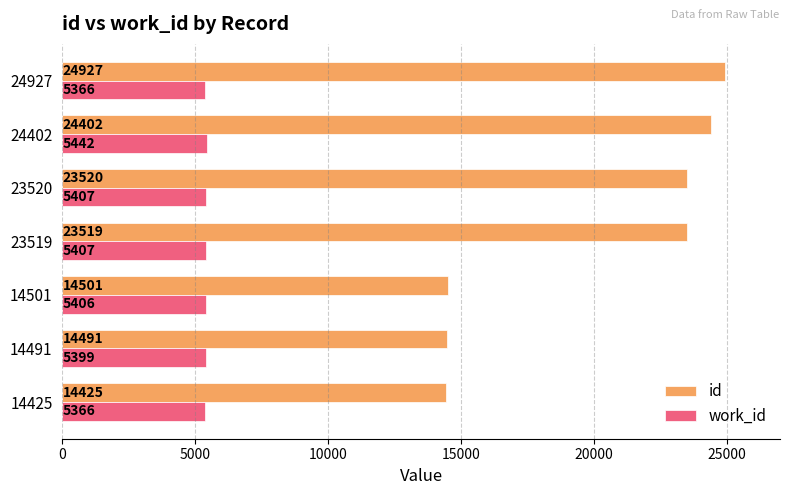

True or false: id has a value of 5168 at 14425.

False